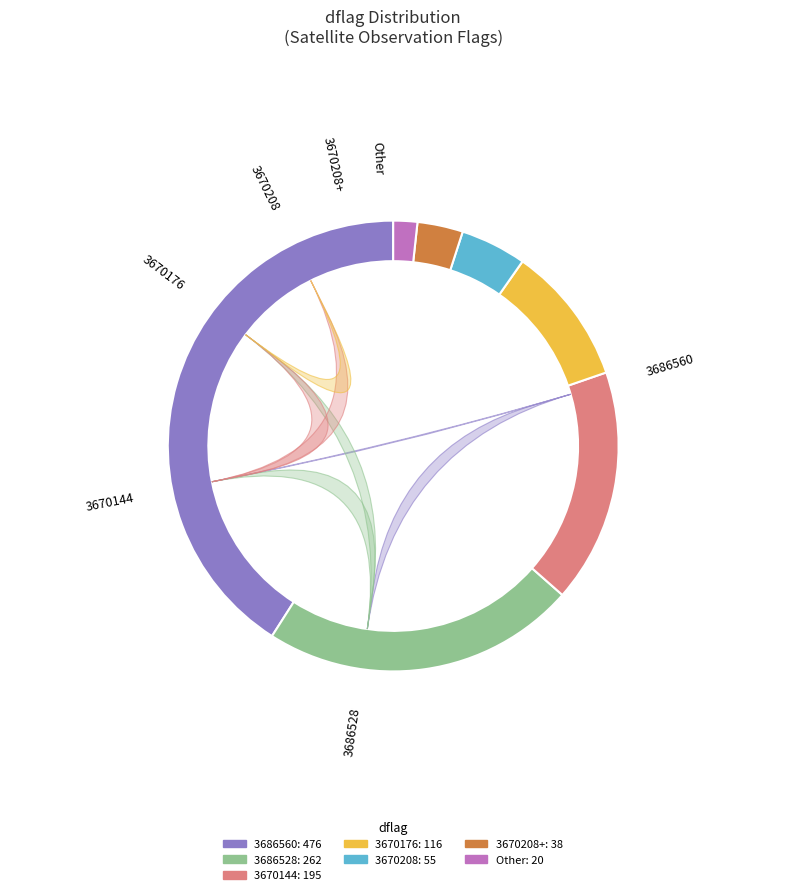

Count the number of slices in the pie.

7